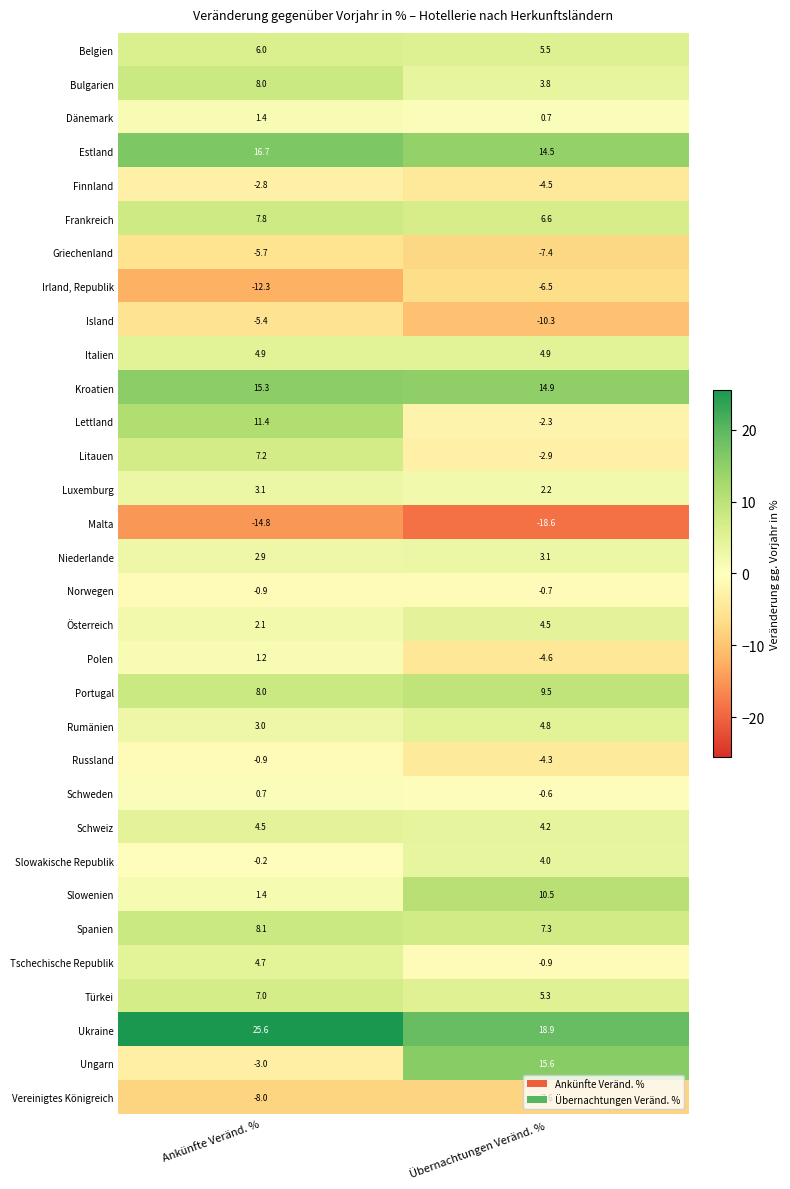

What value does the Slowenien series have at Ankünfte Veränd. %?

1.4